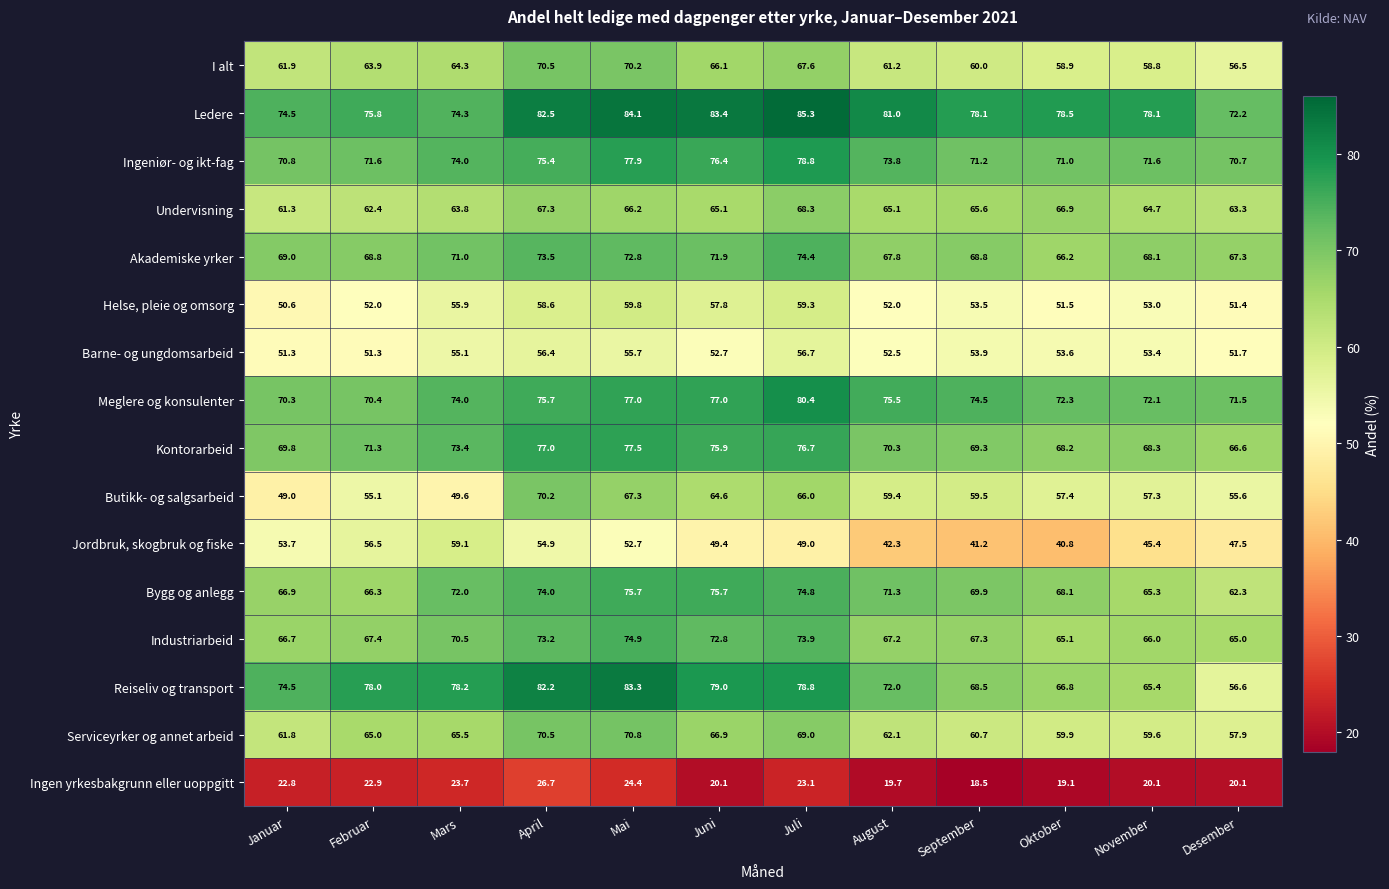

What is the sum of the Industriarbeid values at Desember and Juni?

137.8